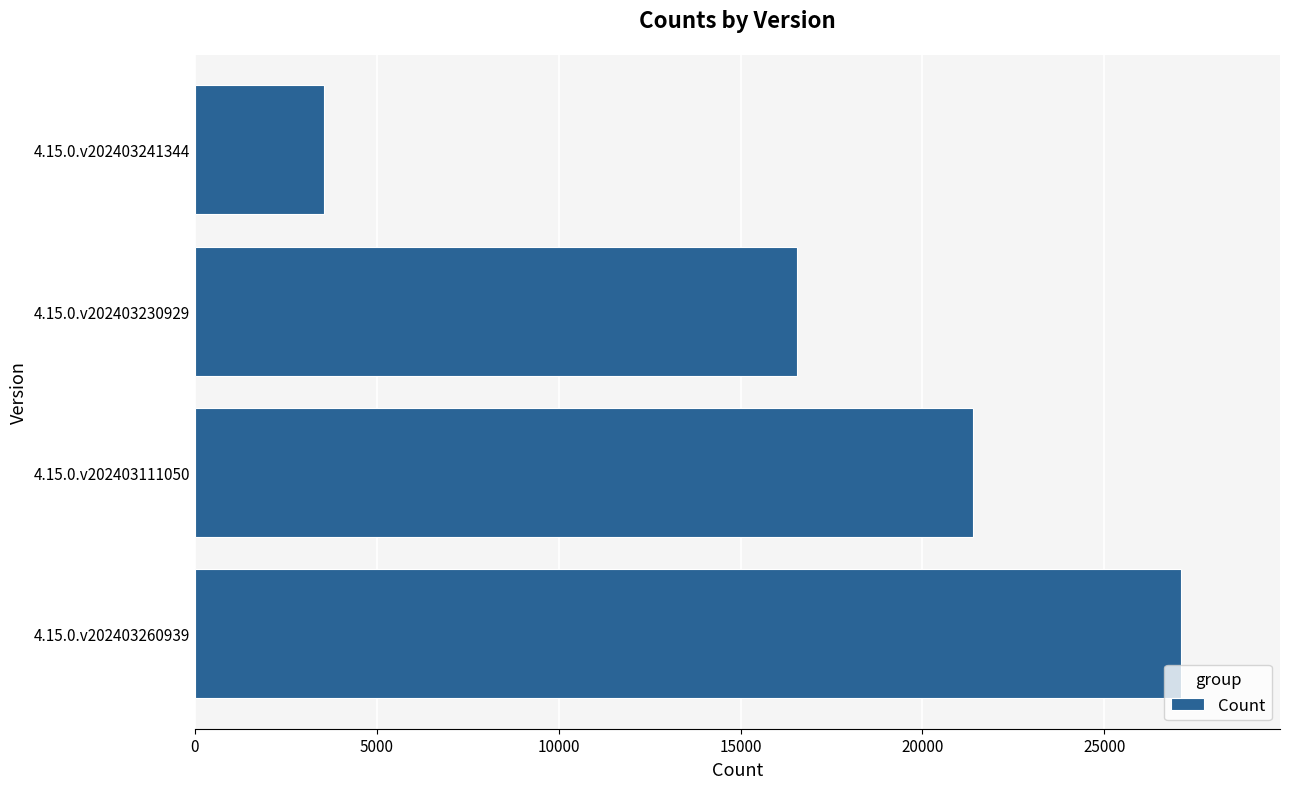

Approximately how many times larger is the value at 4.15.0.v202403111050 compared to 4.15.0.v202403260939?

0.8